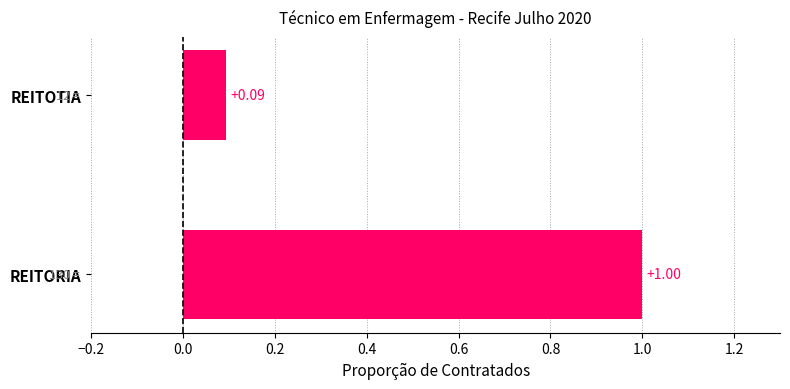

Rank the categories by value from highest to lowest.

REITORIA, REITOTIA